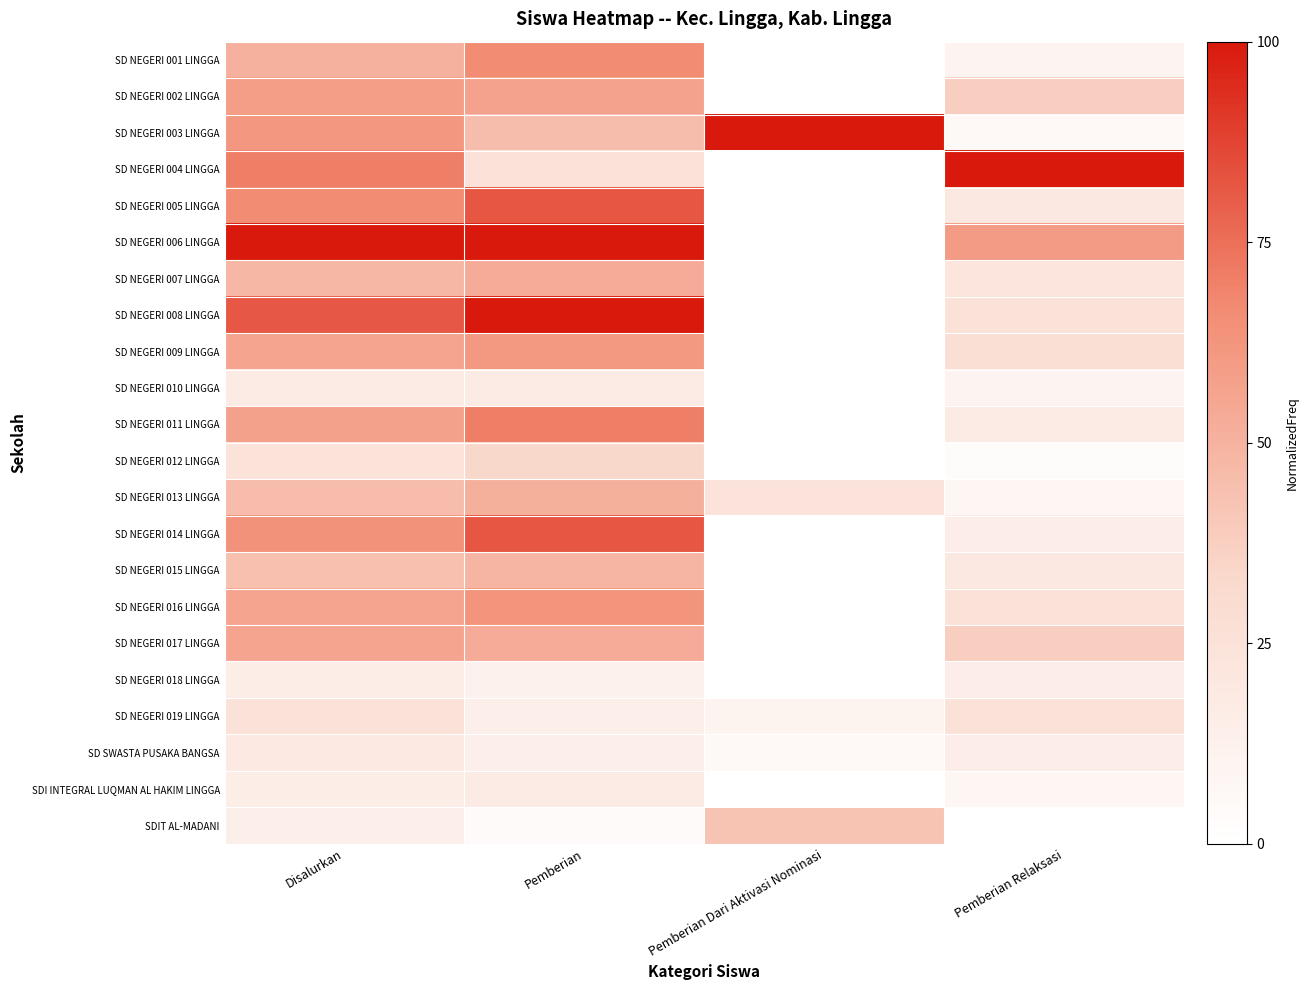

Reading right to left, what are all the values shown in this chart?

SD NEGERI 001 LINGGA: Pemberian Relaksasi=10.0	Pemberian Dari Aktivasi Nominasi=0.0	Pemberian=66.7	Disalurkan=50.7
SD NEGERI 002 LINGGA: Pemberian Relaksasi=37.5	Pemberian Dari Aktivasi Nominasi=0.0	Pemberian=56.9	Disalurkan=58.7
SD NEGERI 003 LINGGA: Pemberian Relaksasi=5.0	Pemberian Dari Aktivasi Nominasi=100.0	Pemberian=45.1	Disalurkan=61.3
SD NEGERI 004 LINGGA: Pemberian Relaksasi=100.0	Pemberian Dari Aktivasi Nominasi=0.0	Pemberian=25.5	Disalurkan=70.7
SD NEGERI 005 LINGGA: Pemberian Relaksasi=20.0	Pemberian Dari Aktivasi Nominasi=0.0	Pemberian=82.4	Disalurkan=66.7
SD NEGERI 006 LINGGA: Pemberian Relaksasi=60.0	Pemberian Dari Aktivasi Nominasi=0.0	Pemberian=100.0	Disalurkan=100.0
SD NEGERI 007 LINGGA: Pemberian Relaksasi=22.5	Pemberian Dari Aktivasi Nominasi=0.0	Pemberian=52.9	Disalurkan=48.0
SD NEGERI 008 LINGGA: Pemberian Relaksasi=25.0	Pemberian Dari Aktivasi Nominasi=0.0	Pemberian=100.0	Disalurkan=81.3
SD NEGERI 009 LINGGA: Pemberian Relaksasi=27.5	Pemberian Dari Aktivasi Nominasi=0.0	Pemberian=60.8	Disalurkan=56.0
SD NEGERI 010 LINGGA: Pemberian Relaksasi=10.0	Pemberian Dari Aktivasi Nominasi=0.0	Pemberian=17.6	Disalurkan=17.3
SD NEGERI 011 LINGGA: Pemberian Relaksasi=17.5	Pemberian Dari Aktivasi Nominasi=0.0	Pemberian=70.6	Disalurkan=57.3
SD NEGERI 012 LINGGA: Pemberian Relaksasi=2.5	Pemberian Dari Aktivasi Nominasi=0.0	Pemberian=33.3	Disalurkan=24.0
SD NEGERI 013 LINGGA: Pemberian Relaksasi=7.5	Pemberian Dari Aktivasi Nominasi=23.8	Pemberian=51.0	Disalurkan=45.3
SD NEGERI 014 LINGGA: Pemberian Relaksasi=15.0	Pemberian Dari Aktivasi Nominasi=0.0	Pemberian=82.4	Disalurkan=64.0
SD NEGERI 015 LINGGA: Pemberian Relaksasi=20.0	Pemberian Dari Aktivasi Nominasi=0.0	Pemberian=49.0	Disalurkan=44.0
SD NEGERI 016 LINGGA: Pemberian Relaksasi=25.0	Pemberian Dari Aktivasi Nominasi=0.0	Pemberian=62.7	Disalurkan=56.0
SD NEGERI 017 LINGGA: Pemberian Relaksasi=37.5	Pemberian Dari Aktivasi Nominasi=0.0	Pemberian=52.9	Disalurkan=56.0
SD NEGERI 018 LINGGA: Pemberian Relaksasi=15.0	Pemberian Dari Aktivasi Nominasi=0.0	Pemberian=11.8	Disalurkan=16.0
SD NEGERI 019 LINGGA: Pemberian Relaksasi=25.0	Pemberian Dari Aktivasi Nominasi=9.5	Pemberian=13.7	Disalurkan=25.3
SD SWASTA PUSAKA BANGSA: Pemberian Relaksasi=15.0	Pemberian Dari Aktivasi Nominasi=4.8	Pemberian=13.7	Disalurkan=18.7
SDI INTEGRAL LUQMAN AL HAKIM LINGGA: Pemberian Relaksasi=7.5	Pemberian Dari Aktivasi Nominasi=0.0	Pemberian=17.6	Disalurkan=16.0
SDIT AL-MADANI: Pemberian Relaksasi=0.0	Pemberian Dari Aktivasi Nominasi=42.9	Pemberian=3.9	Disalurkan=14.7